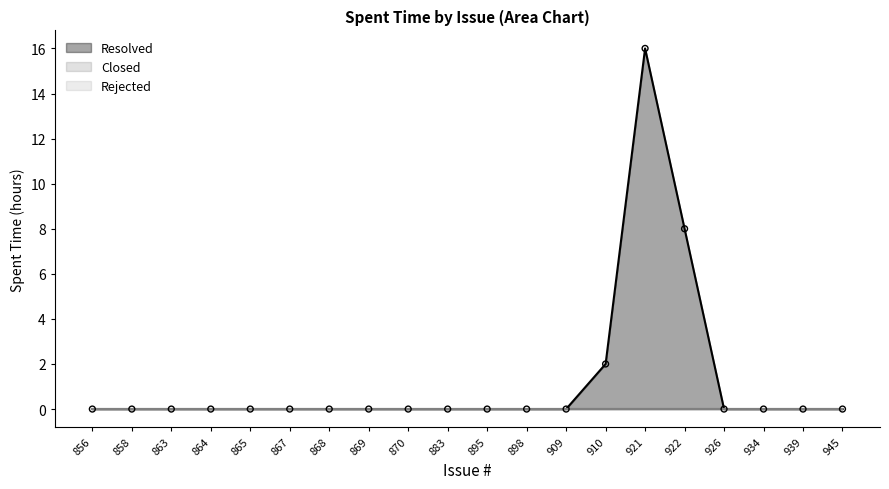

Which series has the largest total across all categories?

Resolved